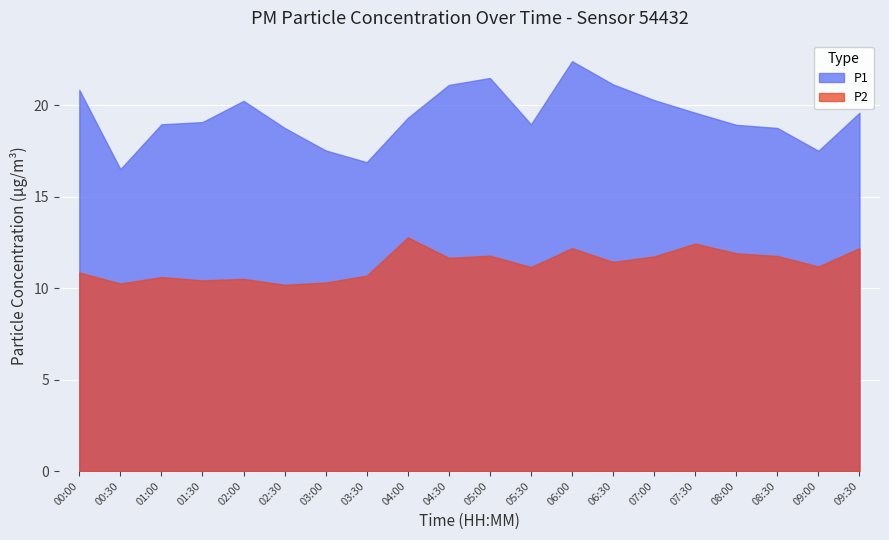

In P1, how many points are lower than both neighbors (excluding endpoints)?

4